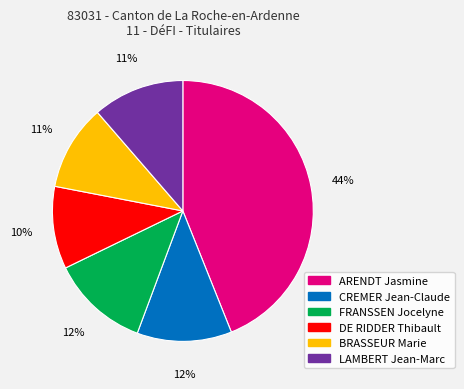

To the nearest percent, what is the difference between the ARENDT Jasmine and LAMBERT Jean-Marc slice percentages?

33%